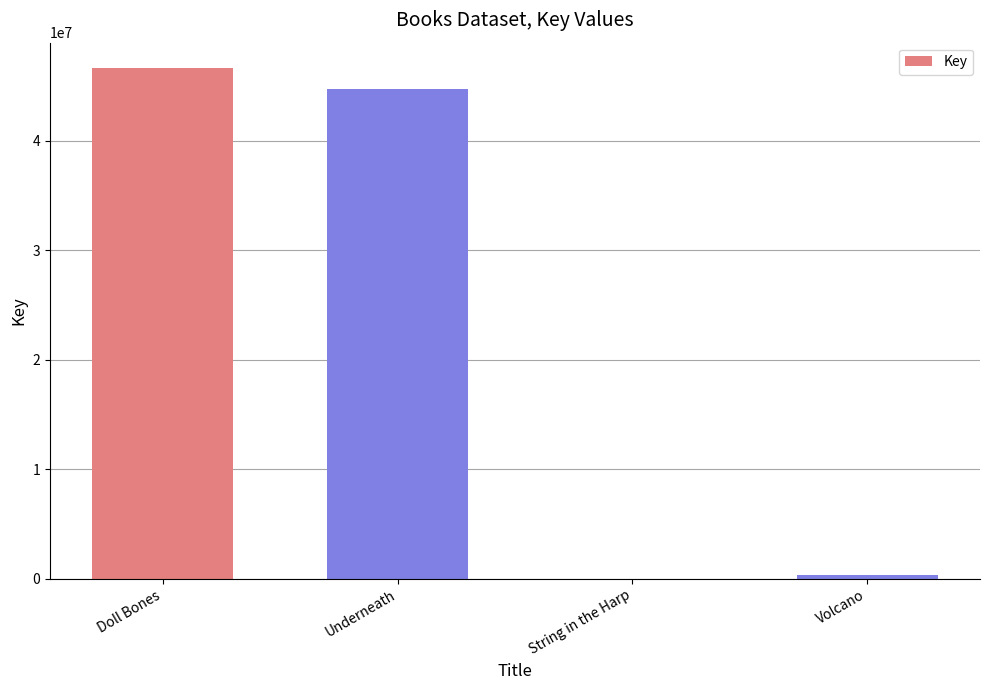

True or false: the data shows 79015519 at Underneath.

False